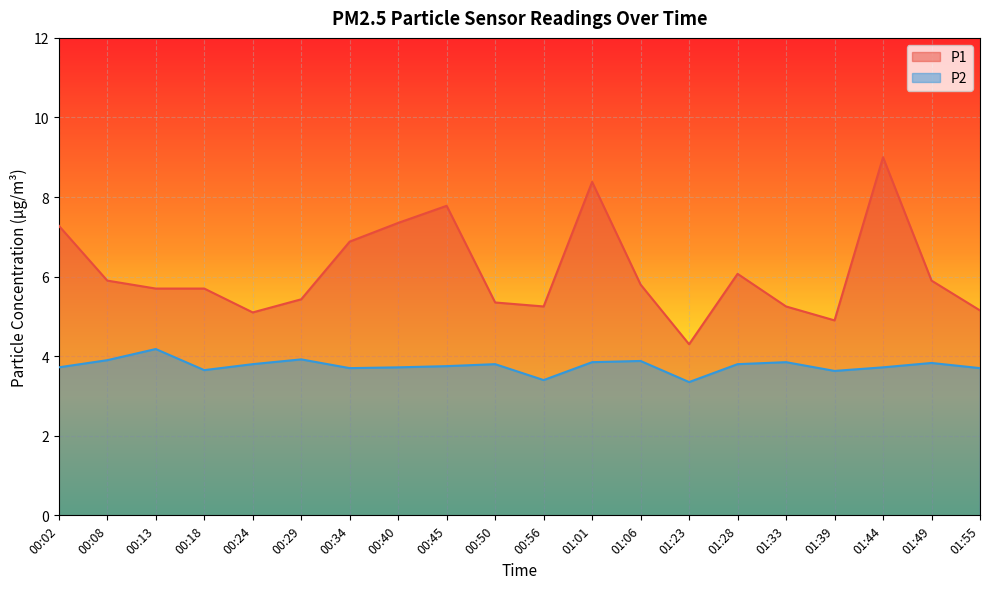

Reading left to right, what are all the values shown in this chart?

P1: 00:02=7.3	00:08=5.9	00:13=5.7	00:18=5.7	00:24=5.1	00:29=5.4	00:34=6.9	00:40=7.3	00:45=7.8	00:50=5.3	00:56=5.2	01:01=8.4	01:06=5.8	01:23=4.3	01:28=6.1	01:33=5.2	01:39=4.9	01:44=9.0	01:49=5.9	01:55=5.2
P2: 00:02=3.7	00:08=3.9	00:13=4.2	00:18=3.6	00:24=3.8	00:29=3.9	00:34=3.7	00:40=3.7	00:45=3.8	00:50=3.8	00:56=3.4	01:01=3.9	01:06=3.9	01:23=3.4	01:28=3.8	01:33=3.9	01:39=3.6	01:44=3.7	01:49=3.8	01:55=3.7